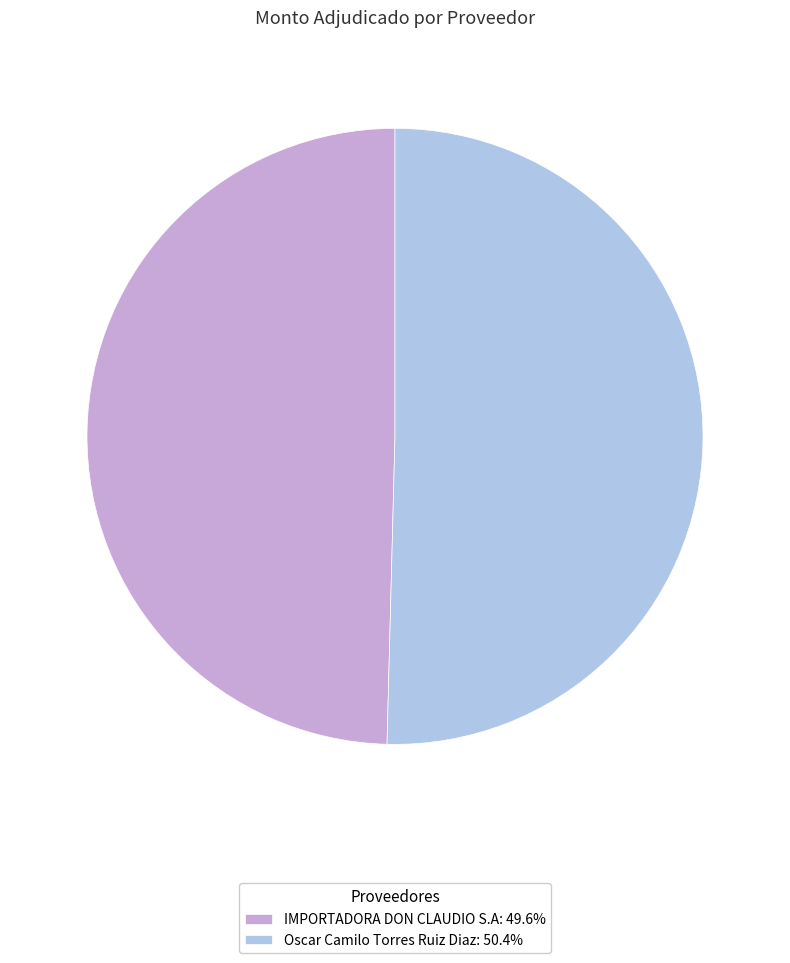

Is the sum of Oscar Camilo Torres Ruiz Diaz: 50.4% and IMPORTADORA DON CLAUDIO S.A: 49.6% greater than half?

Yes